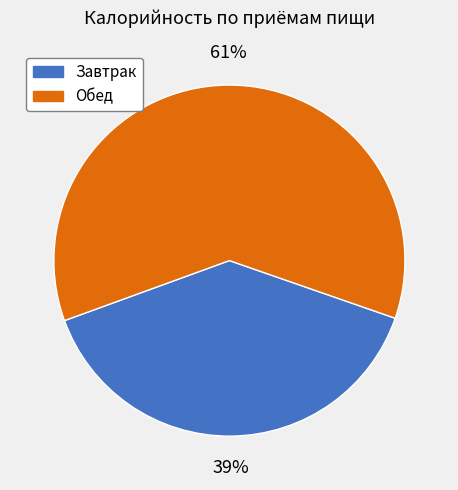

Does Обед account for over 50% of the chart?

Yes